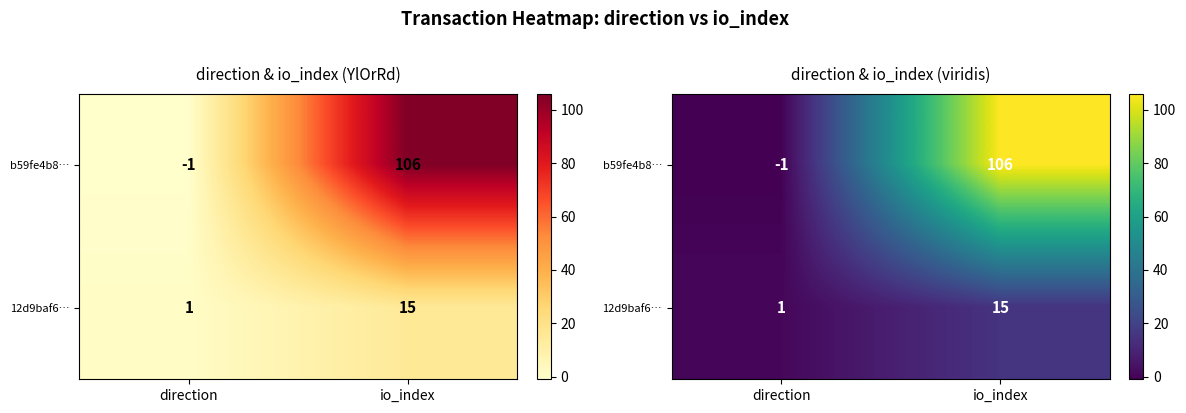

What is the sum of all 12d9baf6… values?

16